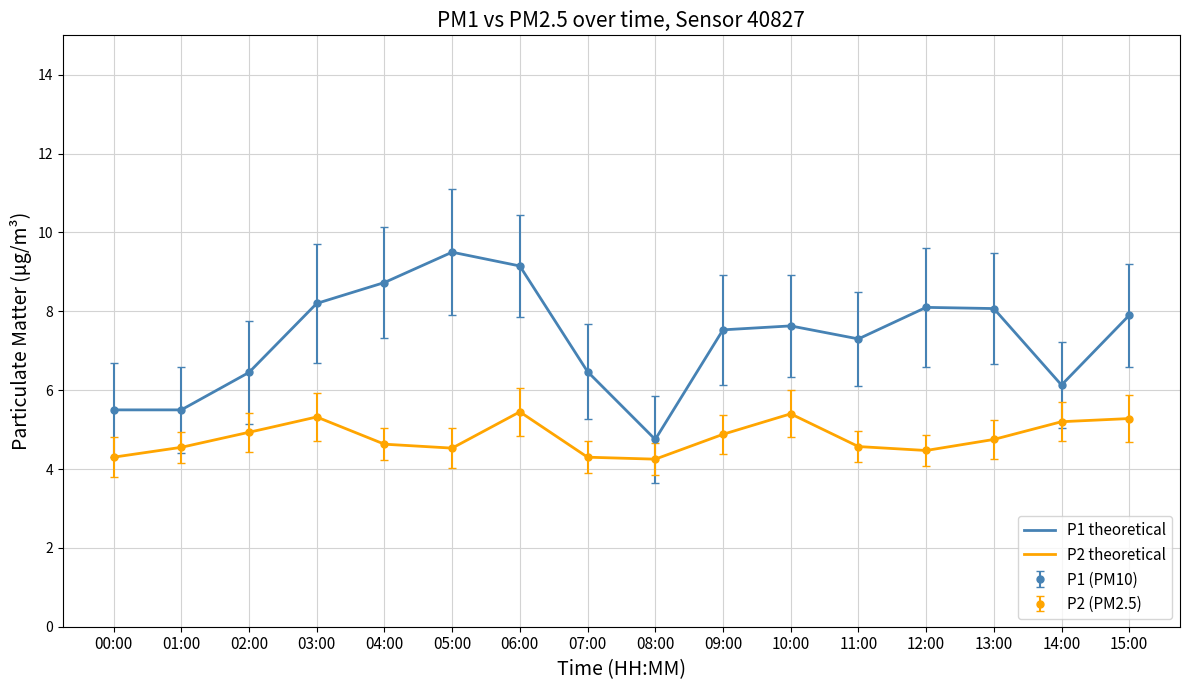

True or false: P1 has more than 0 interior local peaks.

True